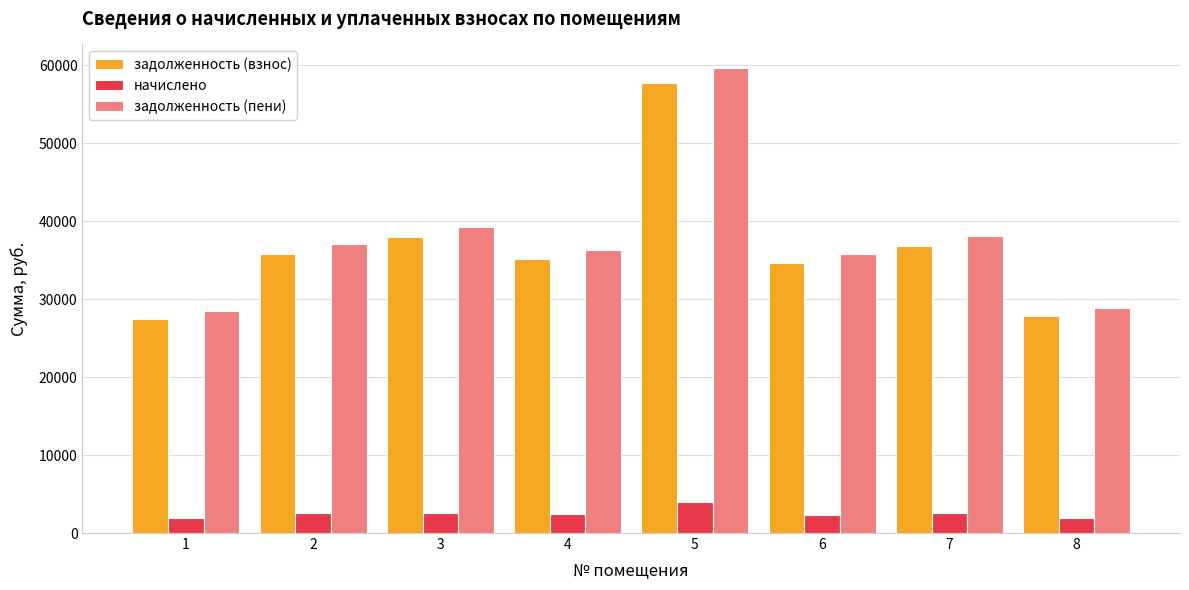

What is the spread (max minus min) of values at 8?

26913.5